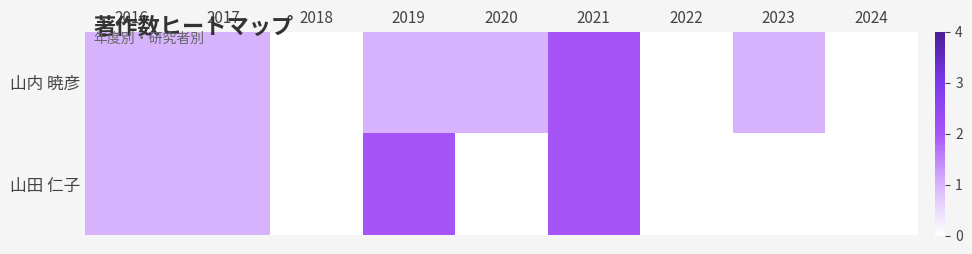

Rank the series by their average value, from lowest to highest.

山田 仁子, 山内 暁彦